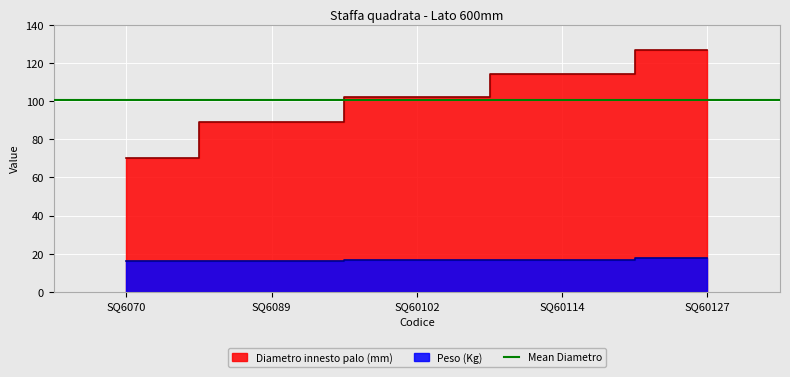

How many lines are shown in the chart?

2